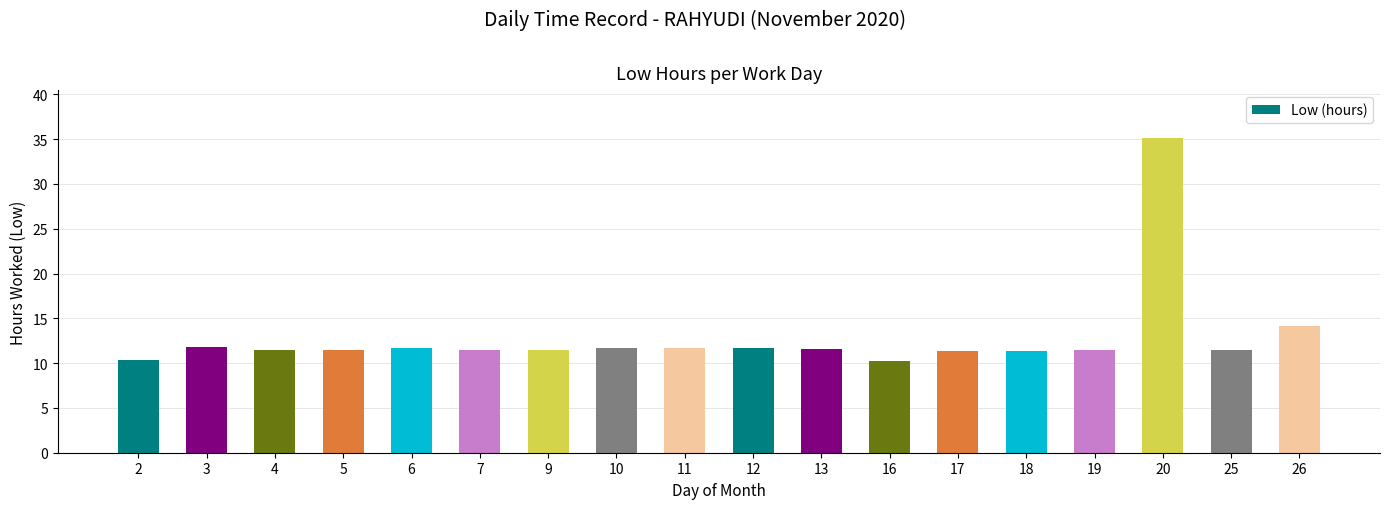

What is the minimum value shown in the chart?

10.2